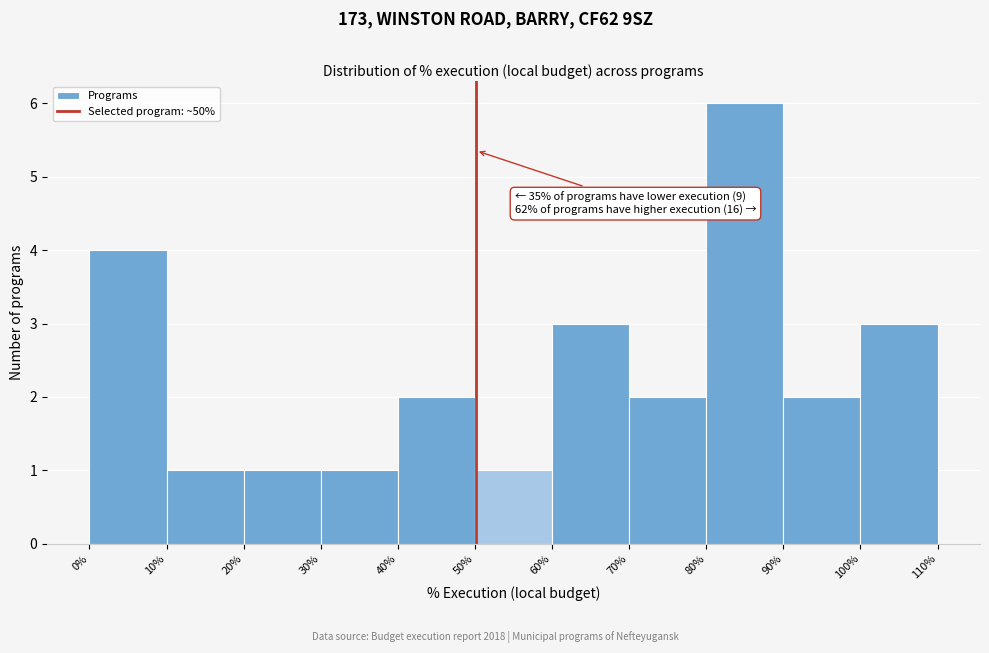

Which range on the x-axis has the tallest bar?

80% to 90%